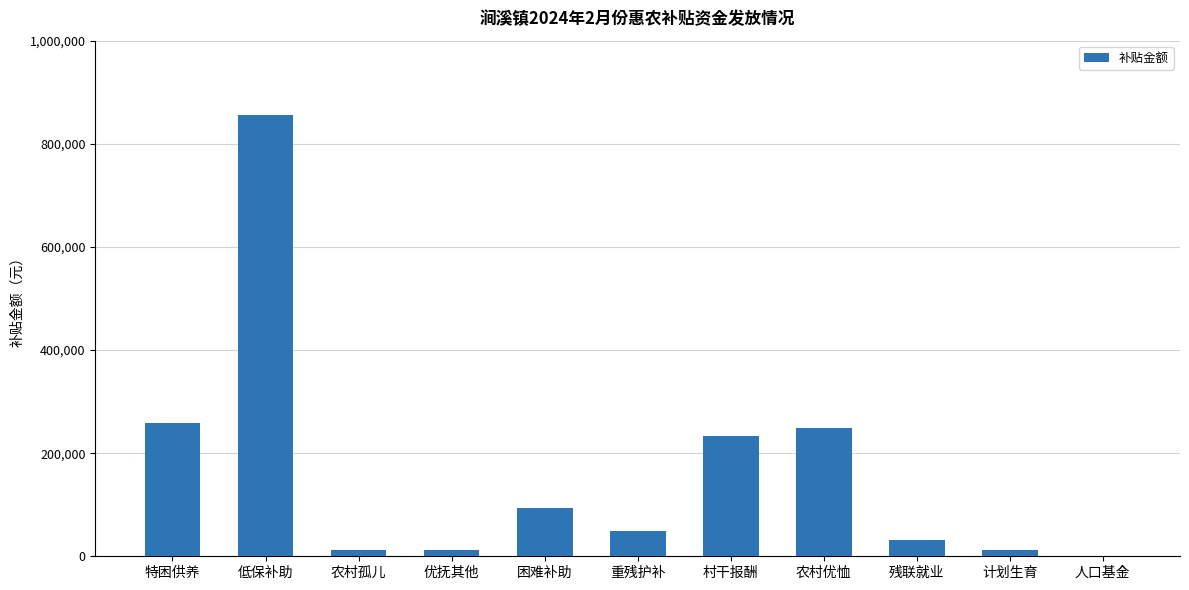

What value does the data have at 村干报酬?

232820.8